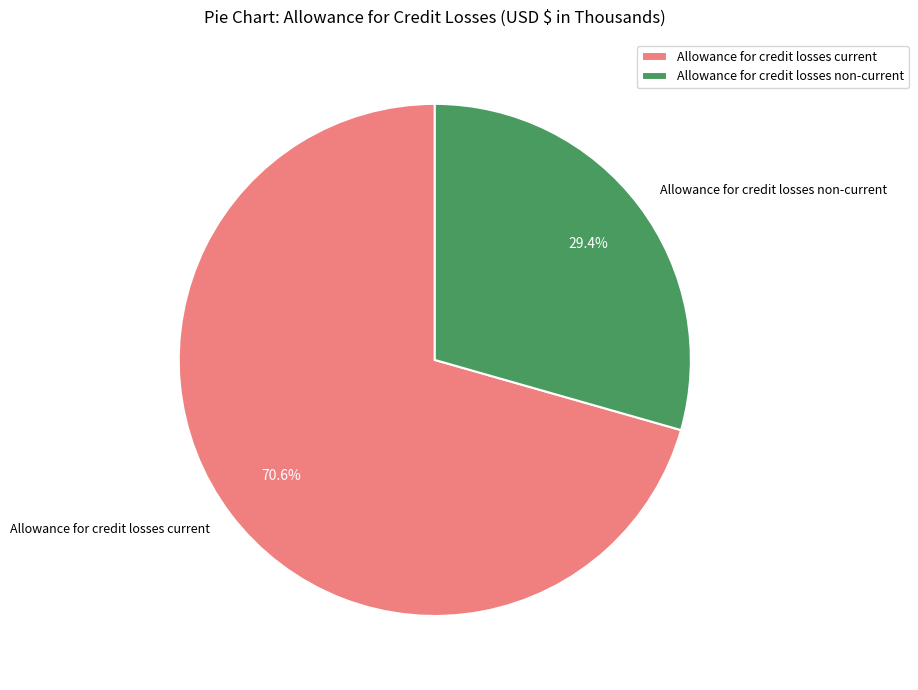

What is the largest slice in the pie chart?

Allowance for credit losses current